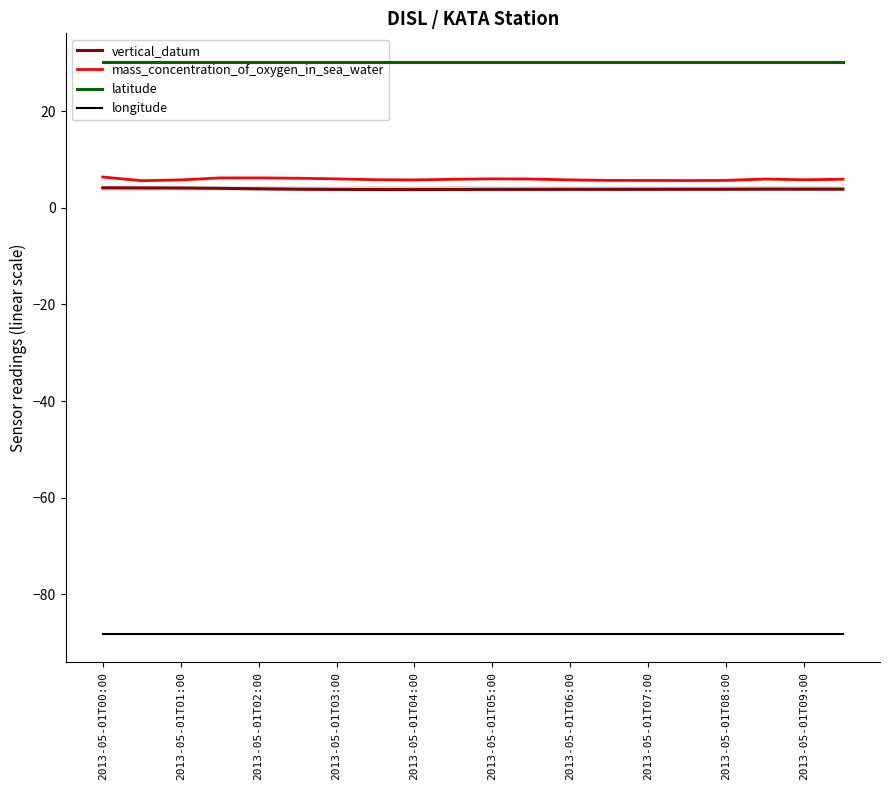

What is the minimum value for longitude?

-88.2